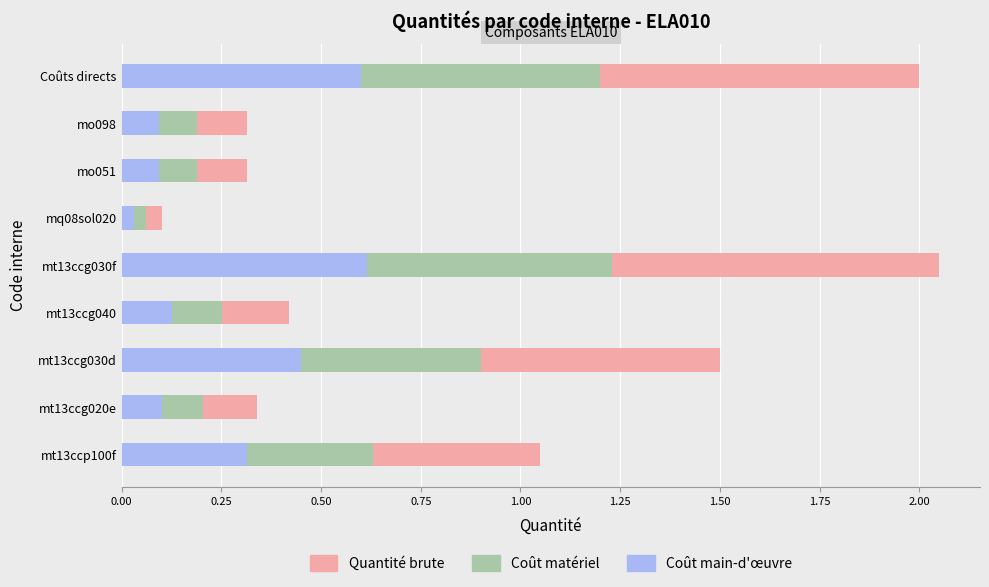

Are the bars horizontal?

Yes